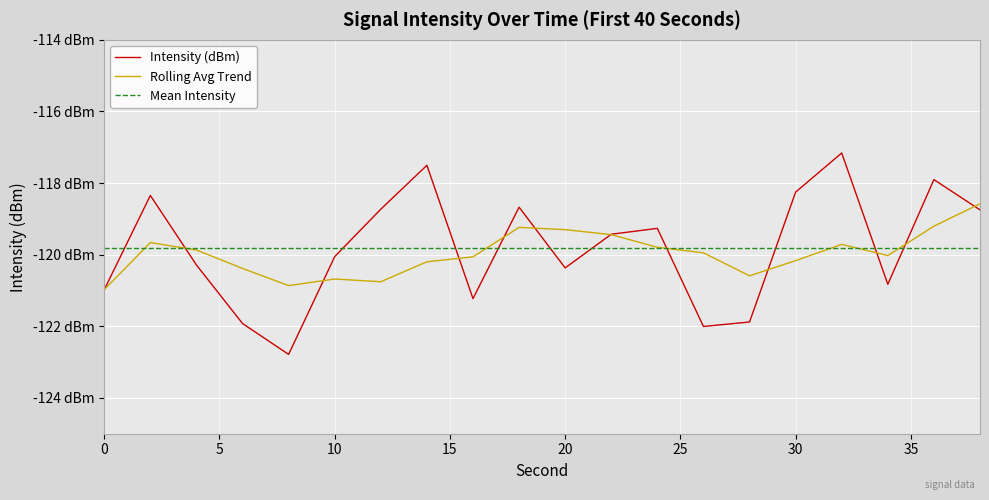

What are all the series names shown in the legend?

Intensity (dBm), Rolling Avg Trend, Mean Intensity